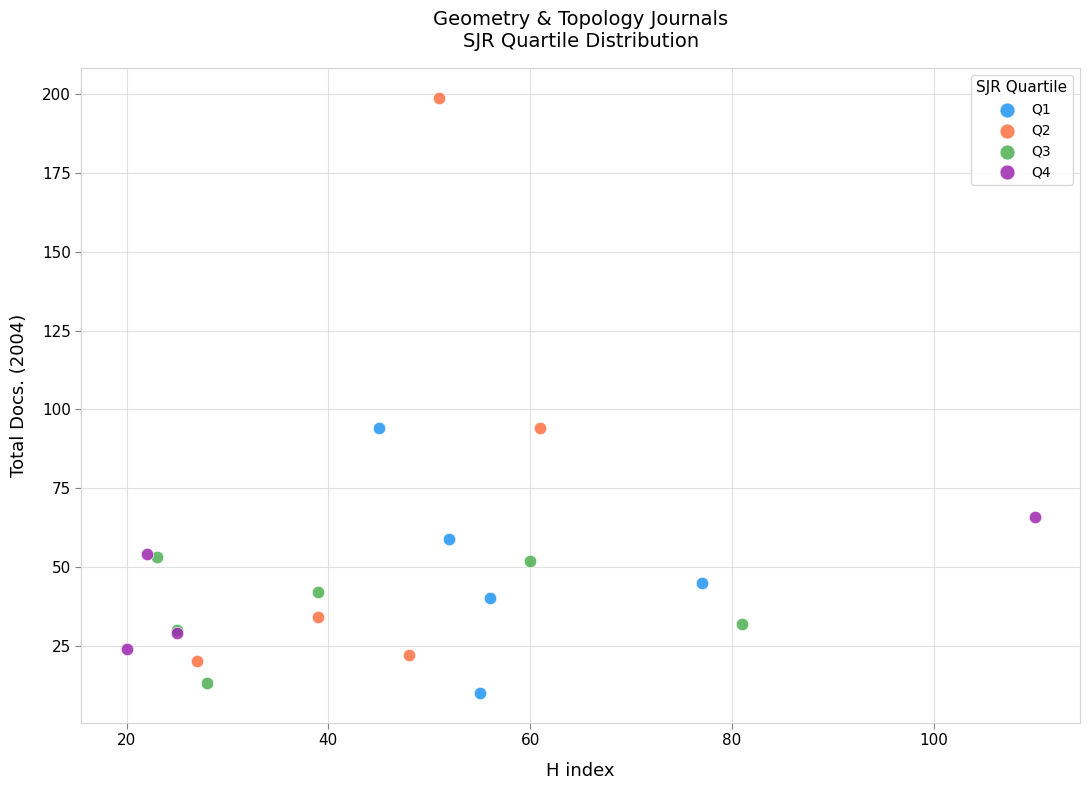

Which series reaches the maximum Y coordinate?

Q2